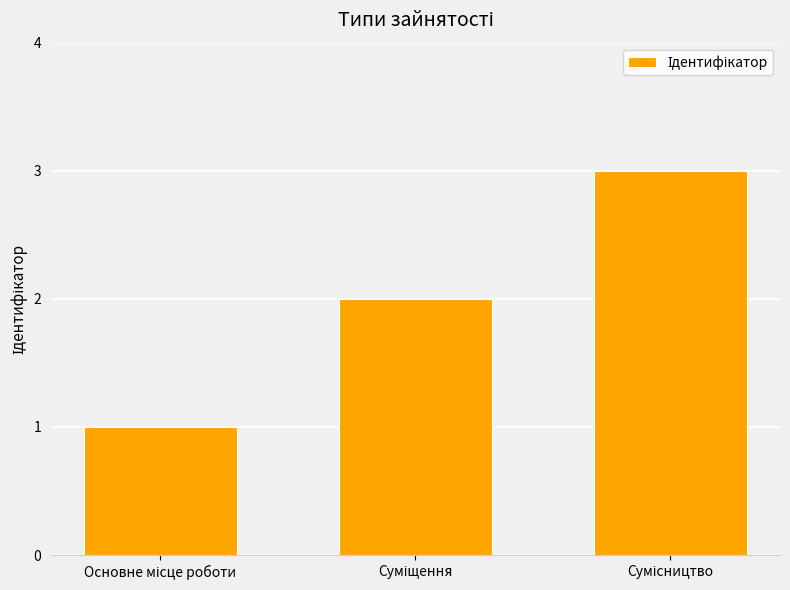

What is the maximum value shown in the chart?

3